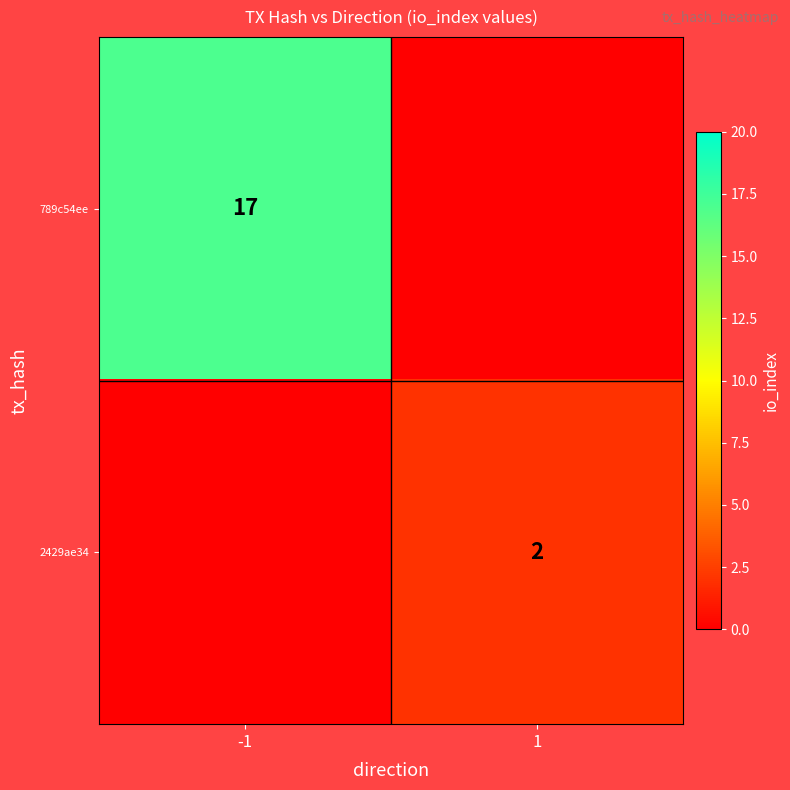

At how many categories does at least one series exceed 11?

1